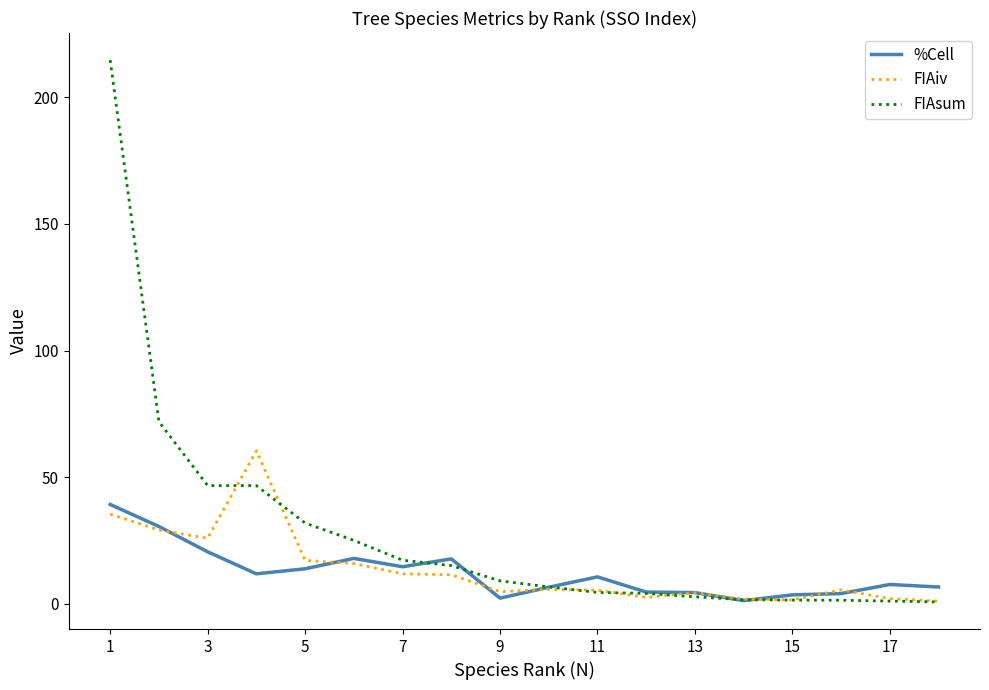

True or false: %Cell and FIAsum intersect in this chart.

True